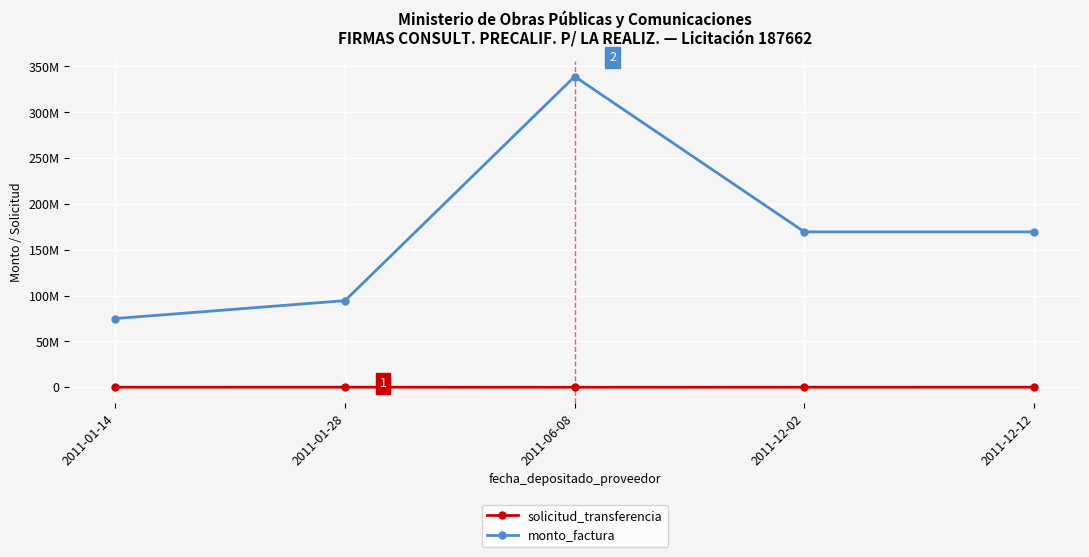

Does the chart have visible grid lines?

Yes